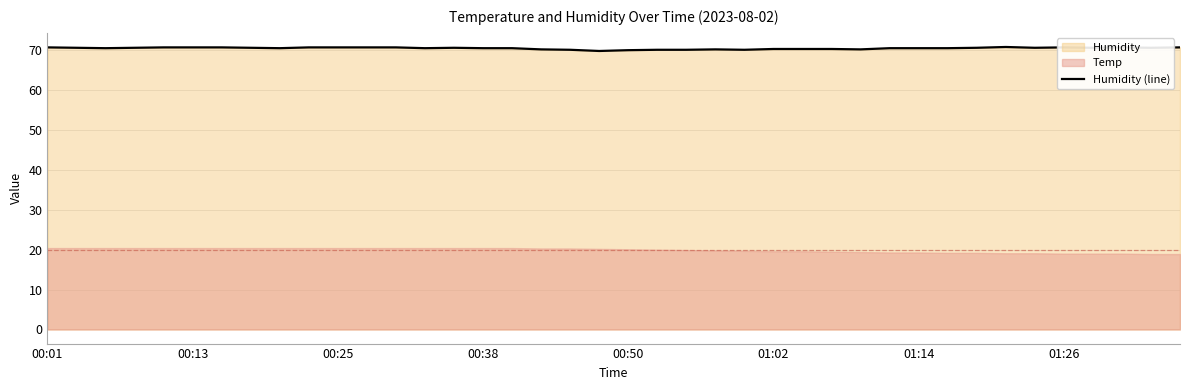

What is the maximum value for Humidity (line)?

70.8